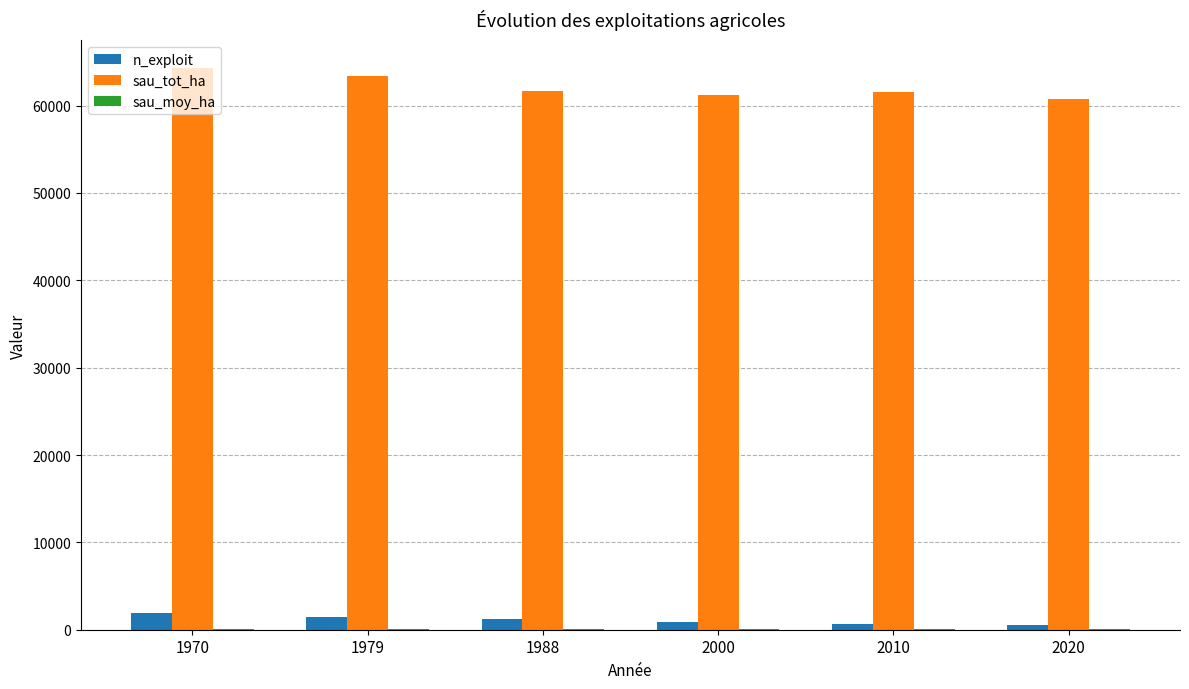

Is the value of n_exploit at 1988 greater than the value of sau_tot_ha at 2000?

No